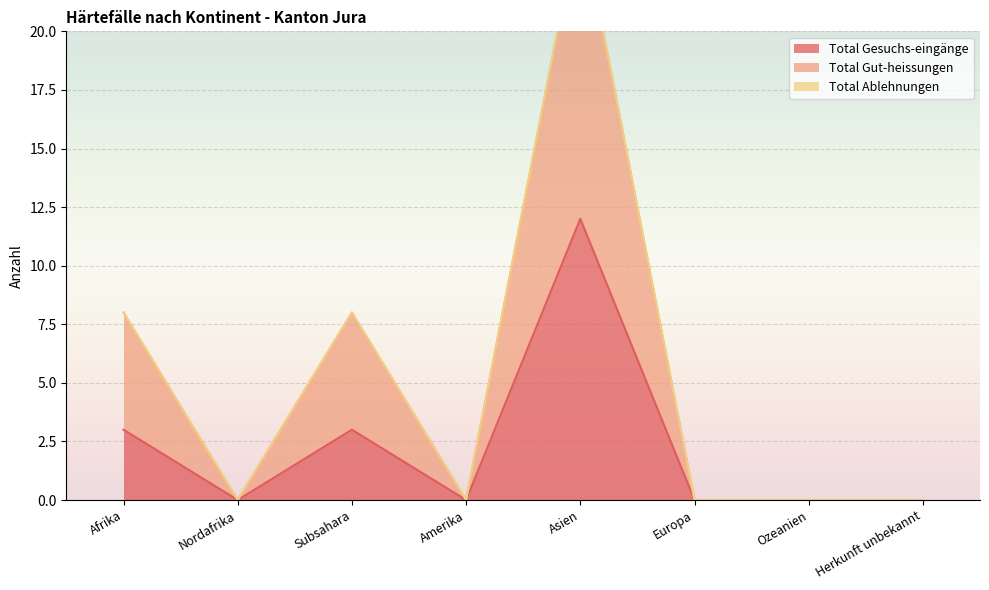

At which label does Total Gesuchs-eingänge reach its peak?

Asien